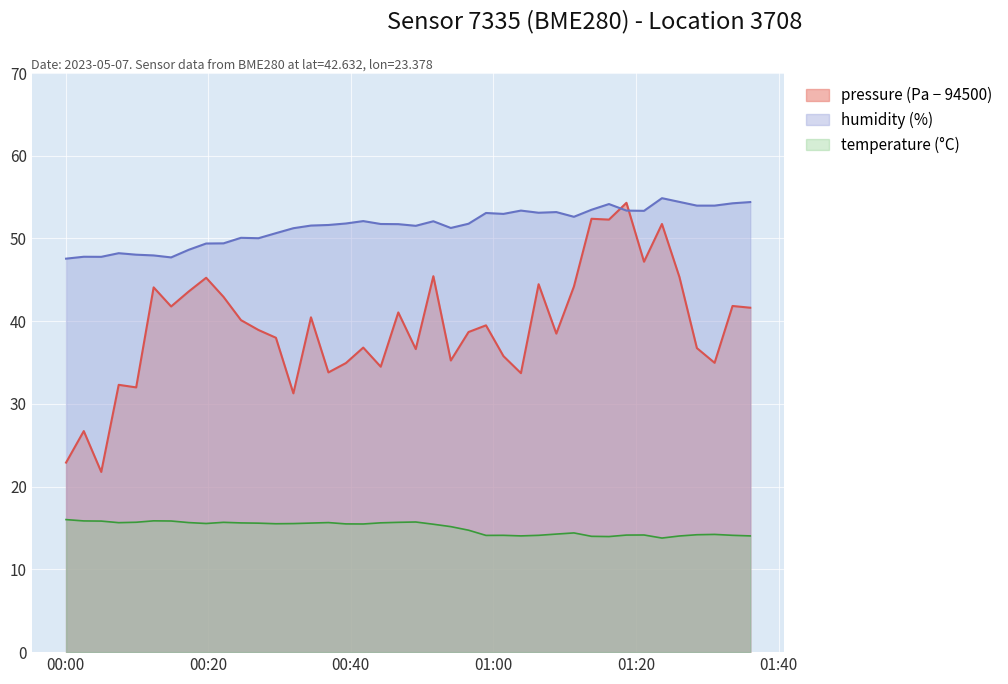

Between 2023-05-07T01:18:40 and 2023-05-07T01:26:06, which series saw the biggest shift?

pressure